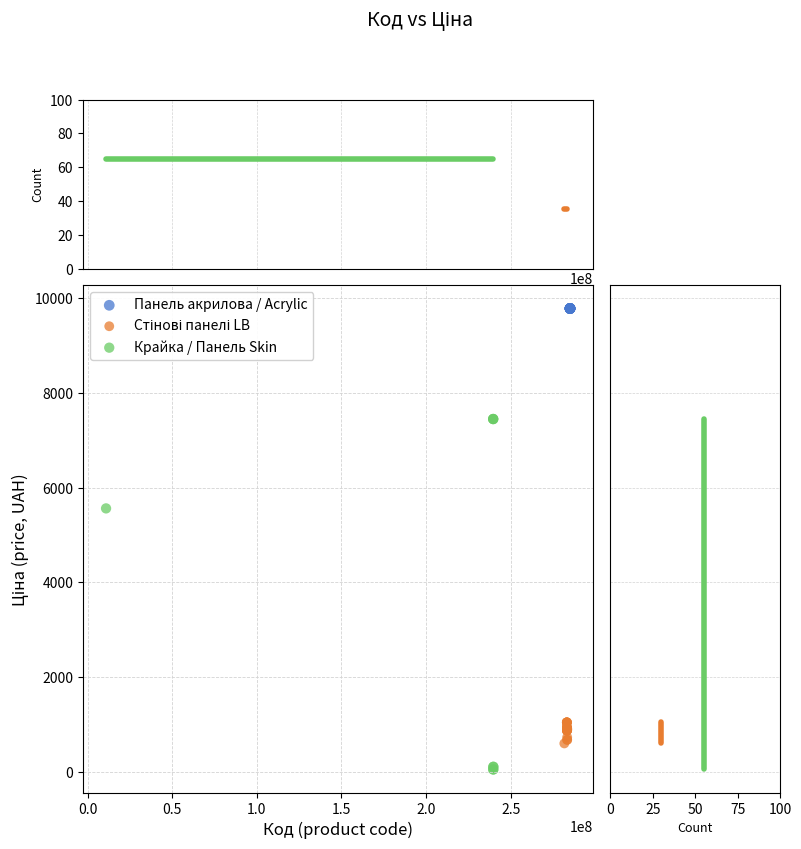

Which series reaches the maximum Y coordinate?

Панель акрилова / Acrylic